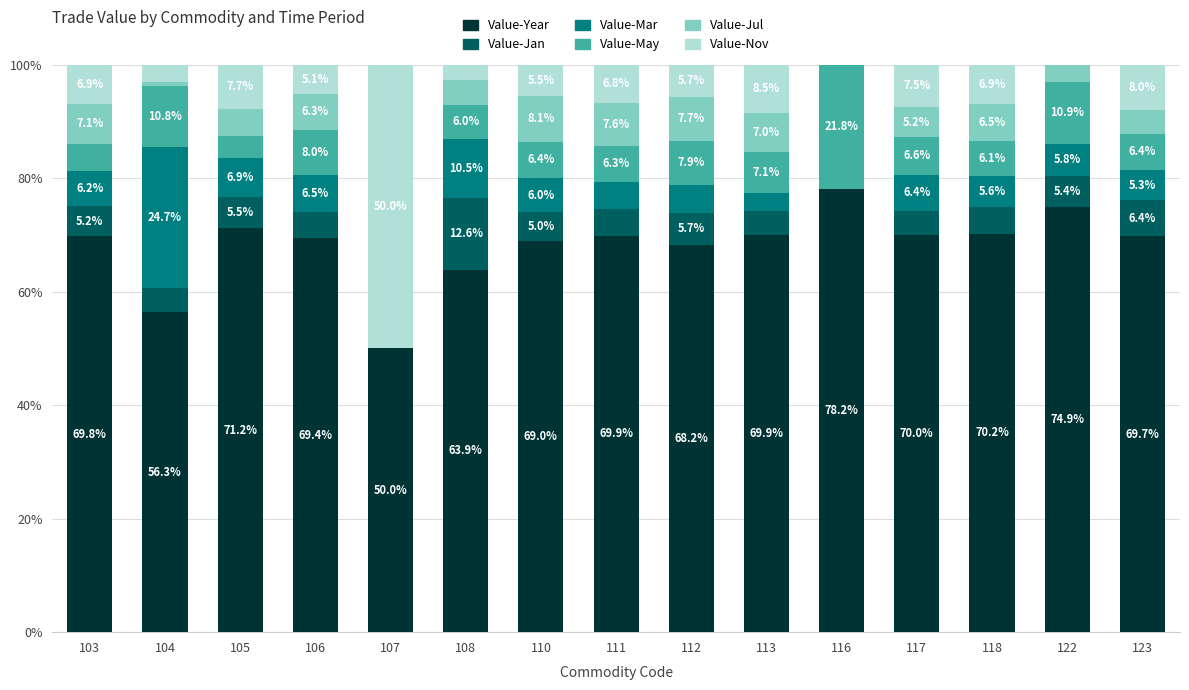

The value of Value-Year at 123 is 69.7. True or false?

True